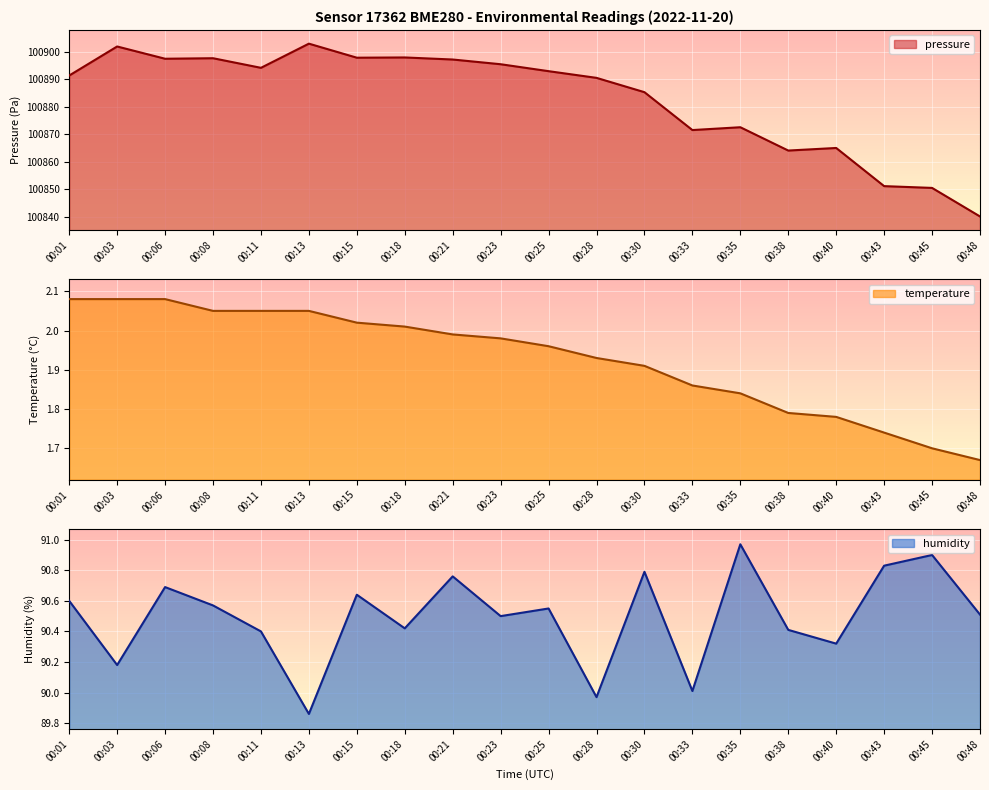

List the series in order of their peak value, highest first.

pressure, humidity, temperature